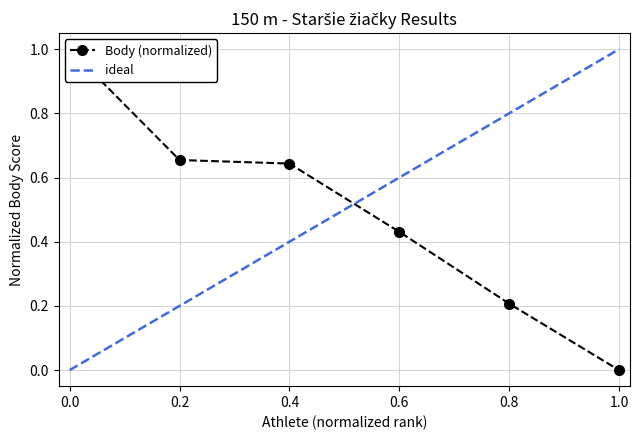

True or false: the data has more than 0 interior local peaks.

False